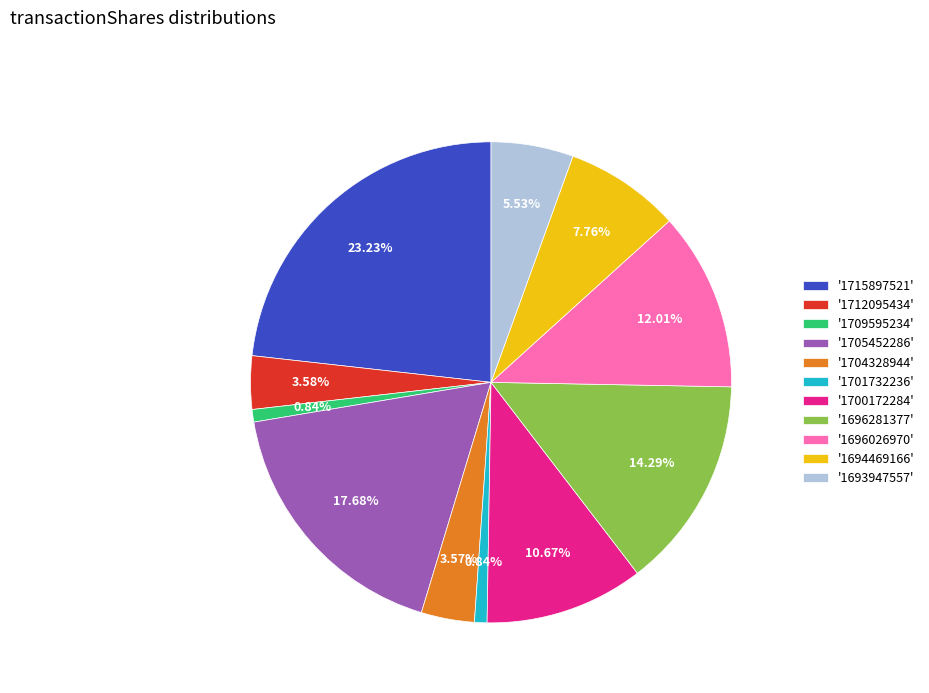

Is there any slice that represents more than half of the pie?

No